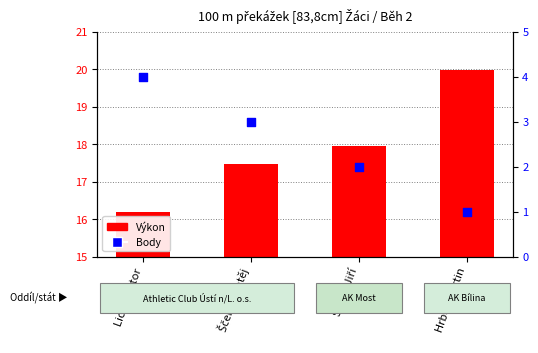

At which category is the sum across all series the highest?

Hrbek Martin